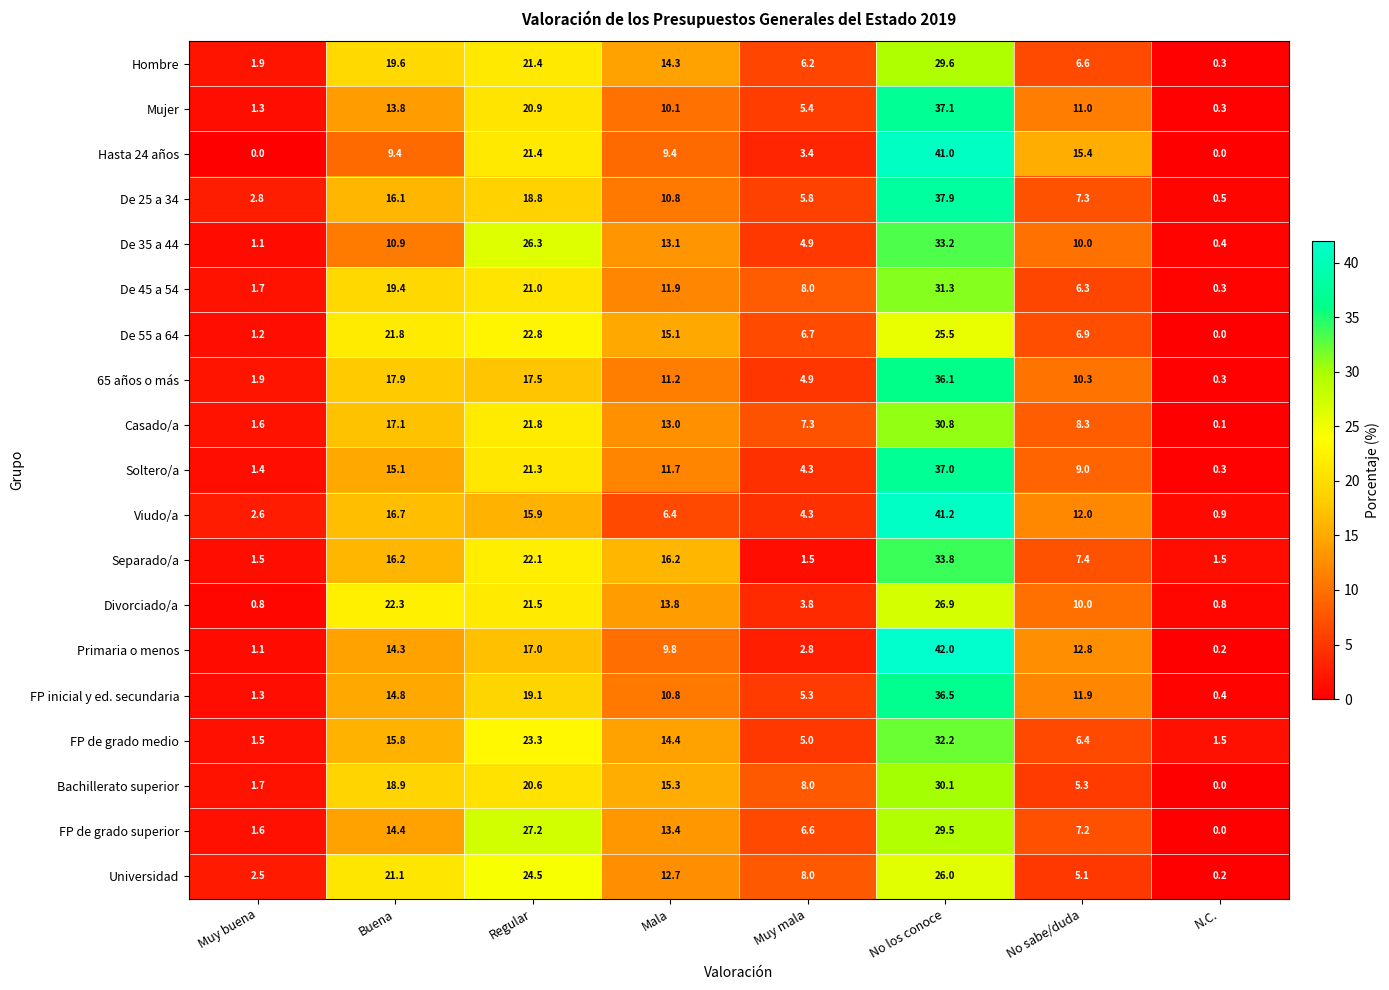

List the labels in order of Bachillerato superior value, largest first.

No los conoce, Regular, Buena, Mala, Muy mala, No sabe/duda, Muy buena, N.C.